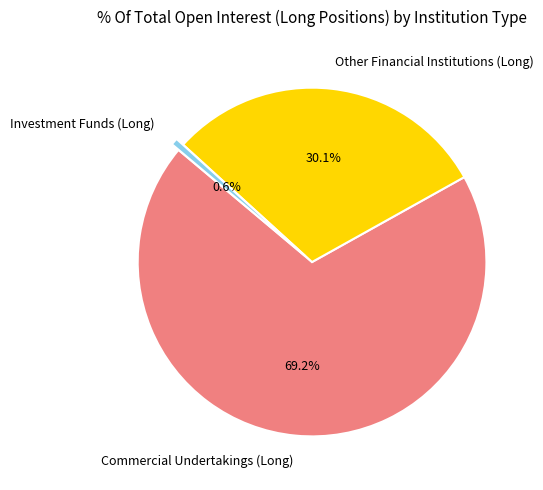

To the nearest percent, what is the difference between the Commercial Undertakings (Long) and Other Financial Institutions (Long) slice percentages?

39%